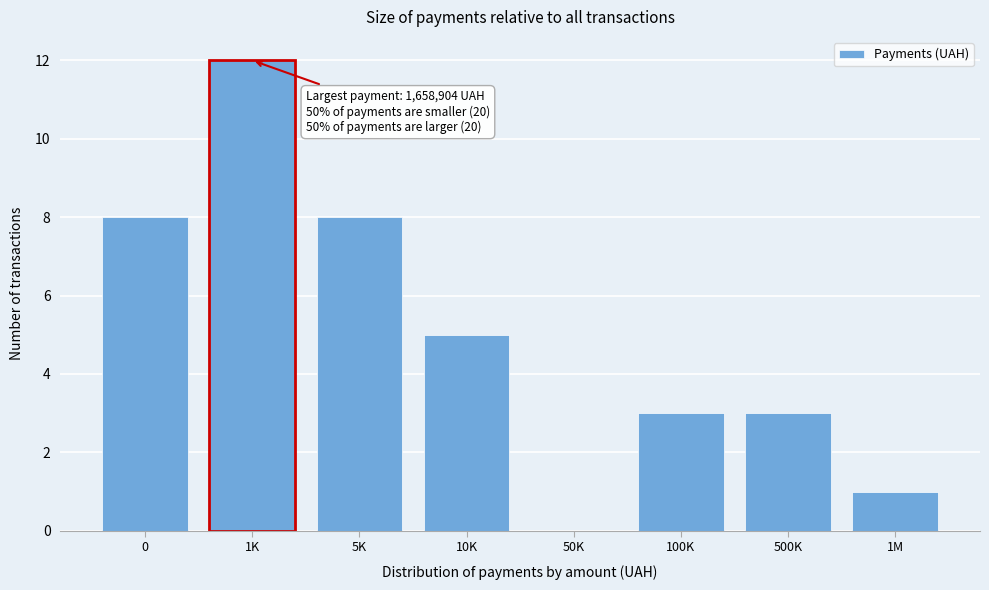

Reading left to right, list all the values displayed in this chart.

0=8	1K=12	5K=8	10K=5	50K=0	100K=3	500K=3	1M=1